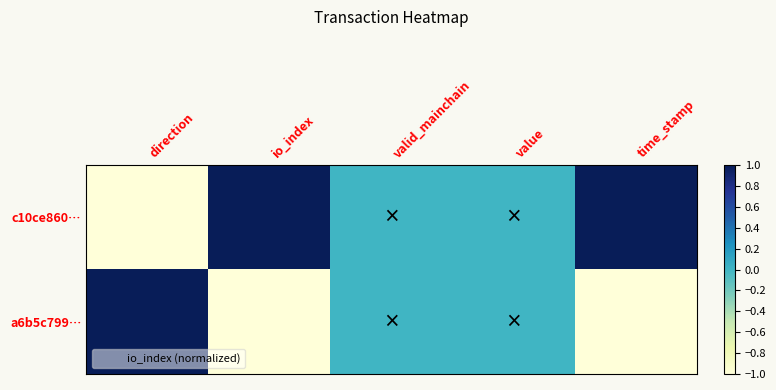

Reading left to right, what are all the values shown in this chart?

c10ce860…: direction=-1	io_index=1	valid_mainchain=0	value=0	time_stamp=1
a6b5c799…: direction=1	io_index=-1	valid_mainchain=0	value=0	time_stamp=-1